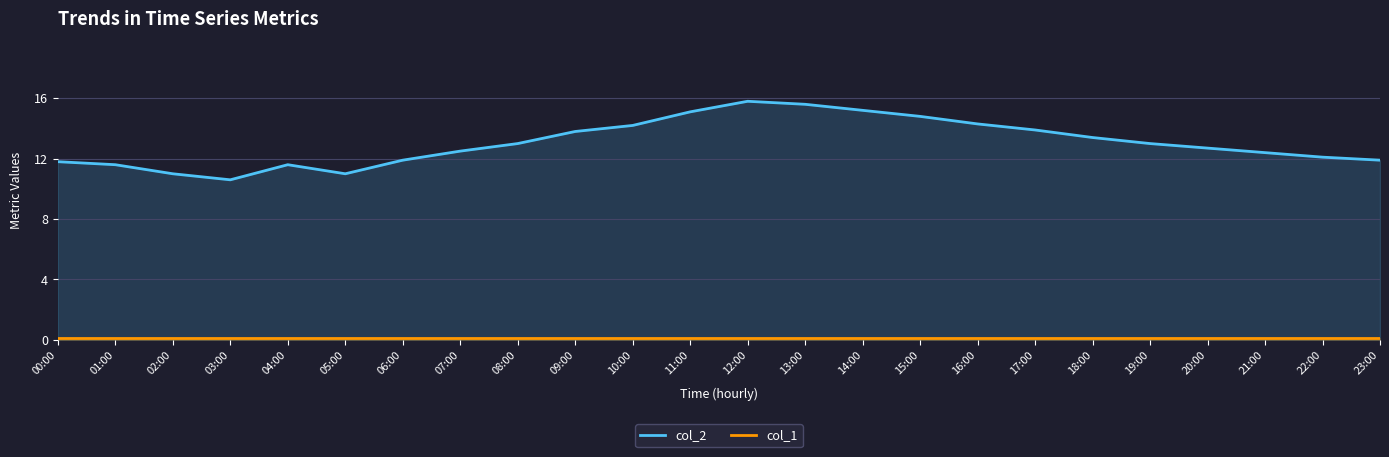

What is the label of the 22nd point from the left?

21:00